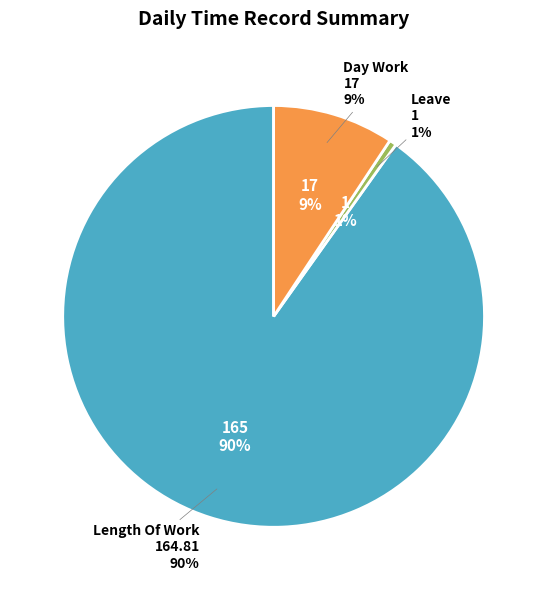

True or false: Length Of Work accounts for 78% of the total.

False